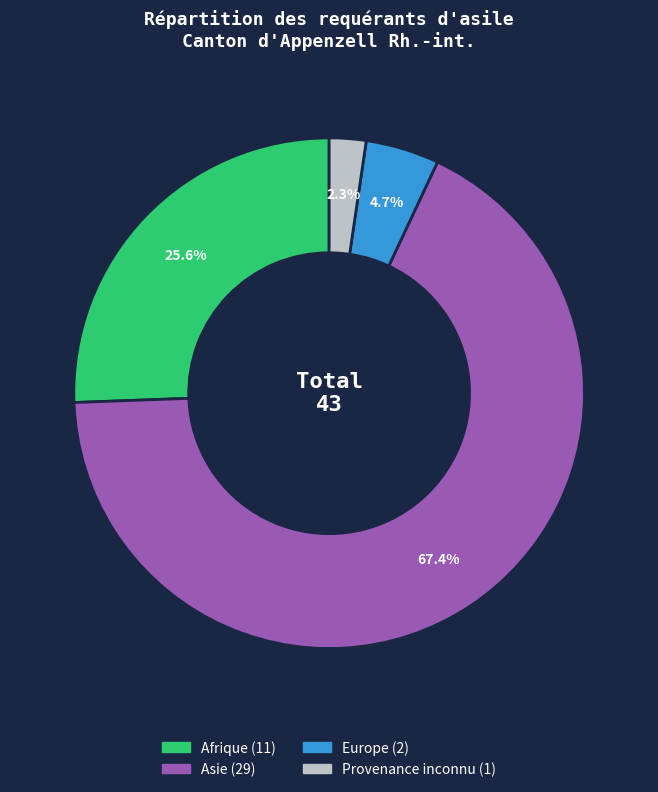

Does any single category account for the majority?

Yes